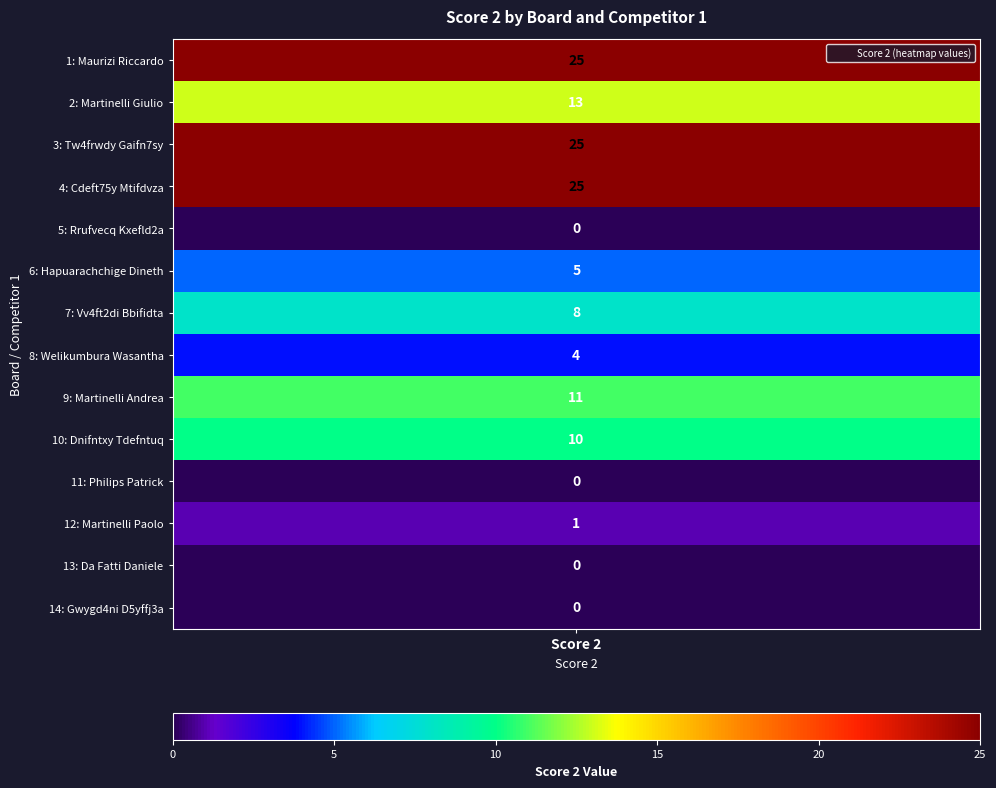

What is the difference between the values at 10 and 11?

1